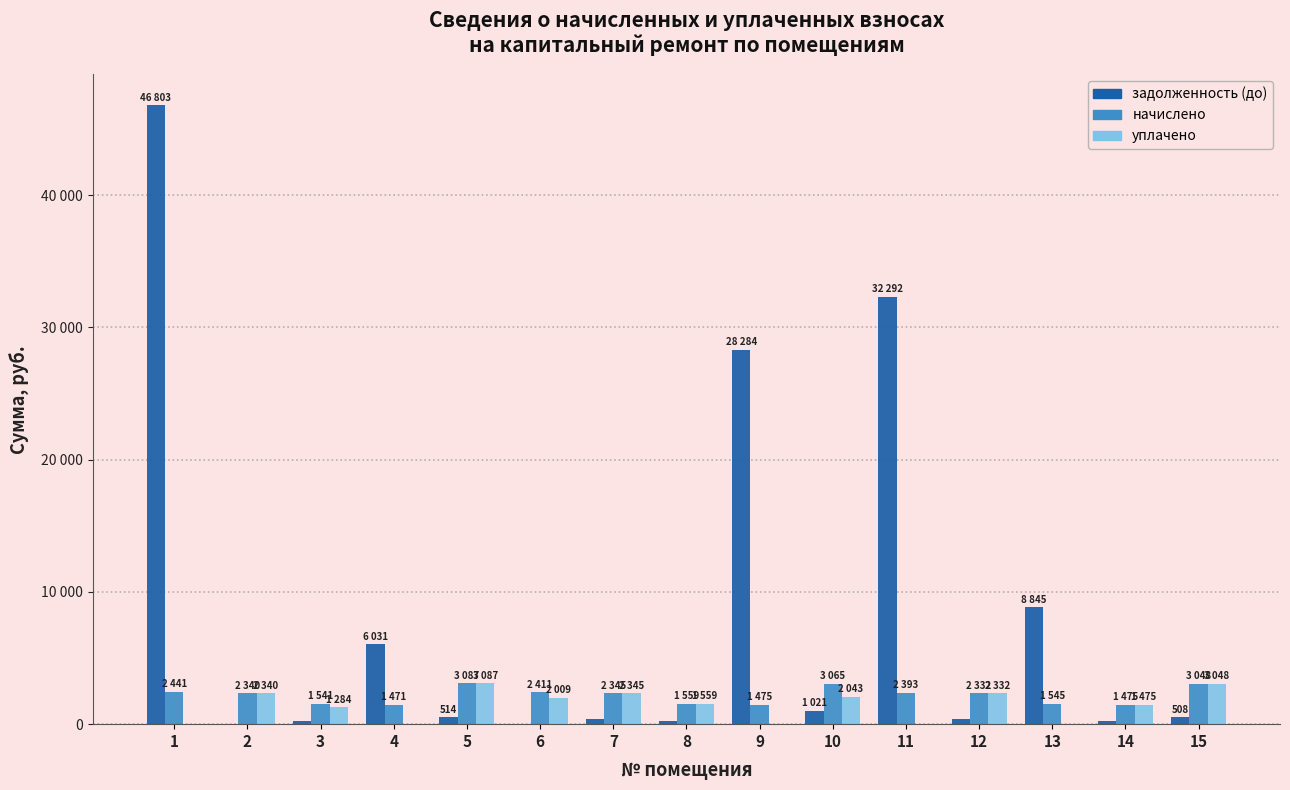

Does the chart contain stacked bars?

No